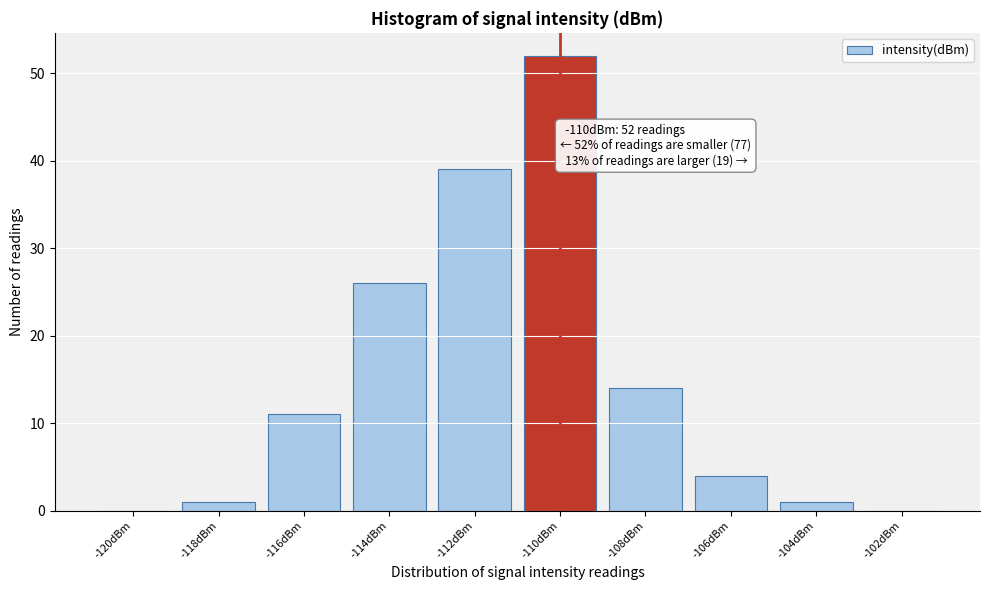

Reading left to right, list all the values displayed in this chart.

-120dBm=0	-118dBm=1	-116dBm=11	-114dBm=26	-112dBm=39	-110dBm=52	-108dBm=14	-106dBm=4	-104dBm=1	-102dBm=0